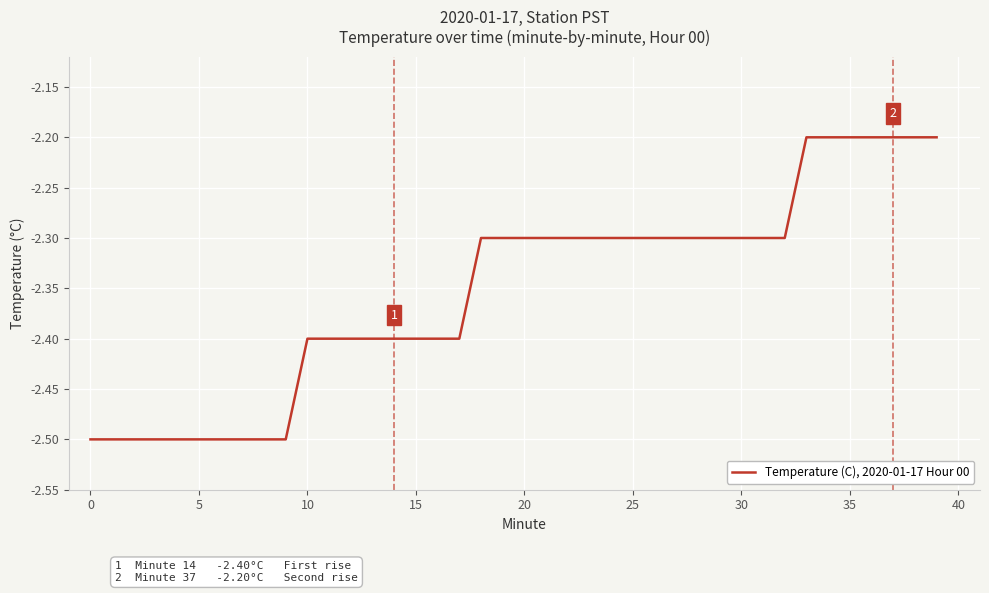

What is the smallest value displayed?

-2.5